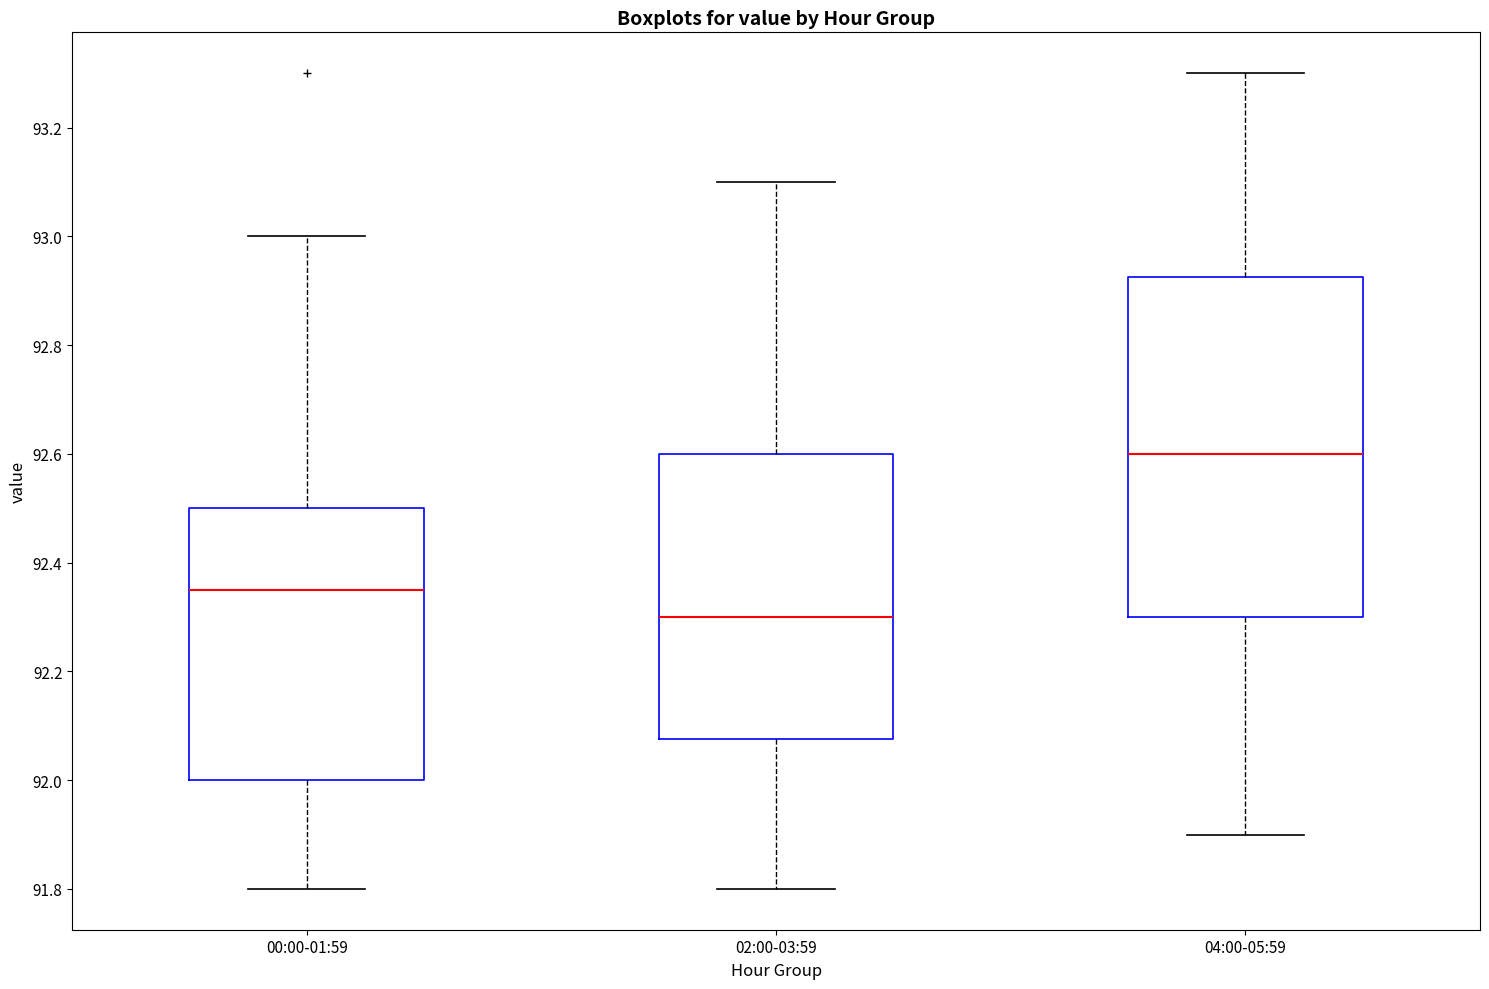

Comparing the boxes themselves (not the whiskers), which one is the tallest?

04:00-05:59